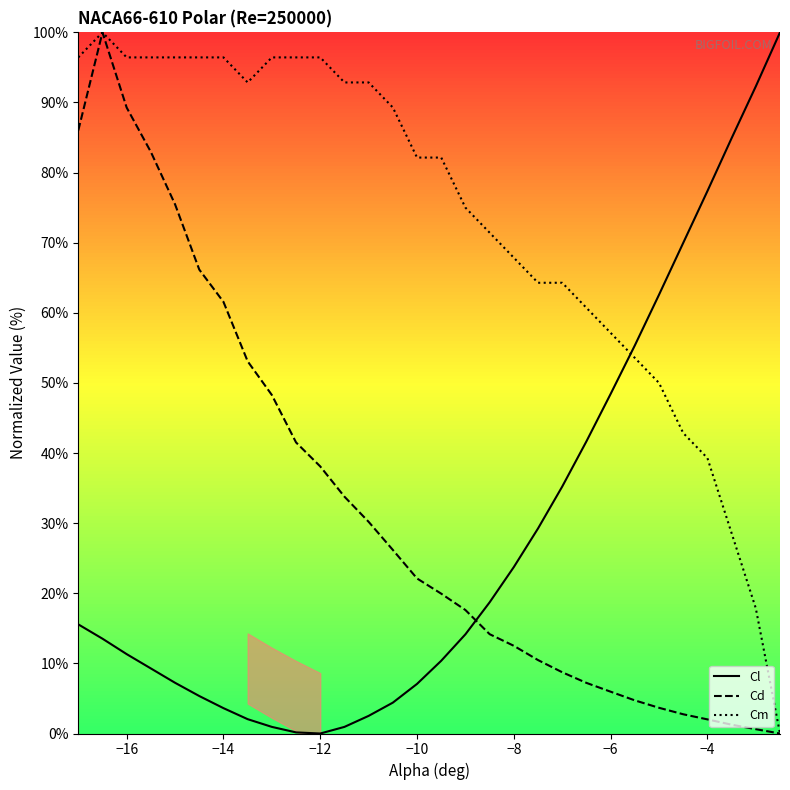

The value of Cm at −4 is 39.3. True or false?

True